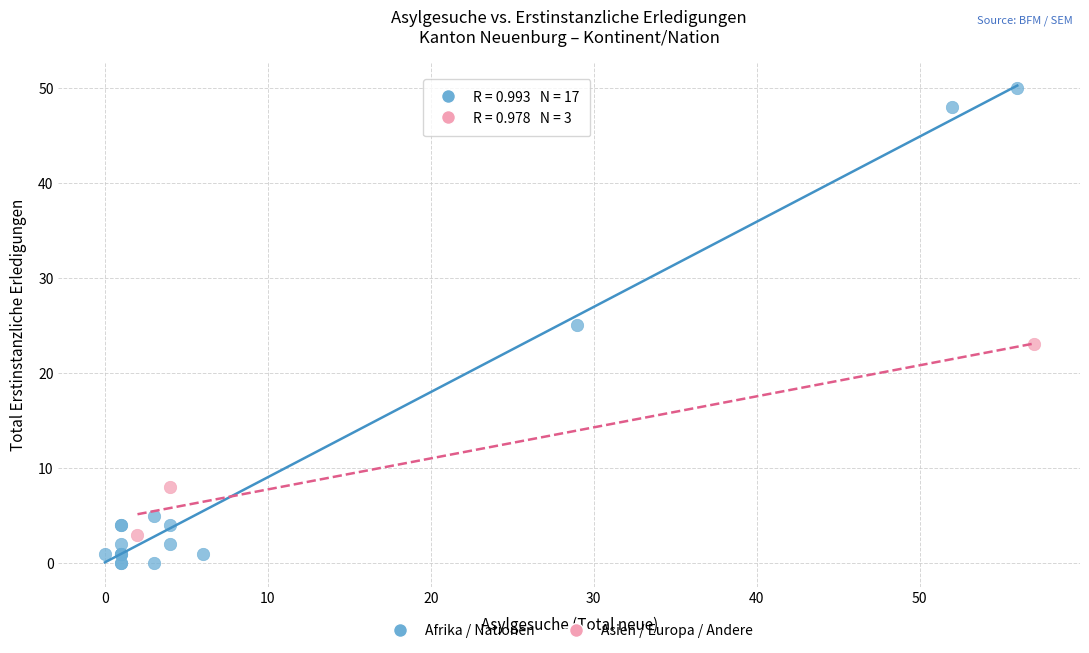

What are all the series names shown in the legend?

Afrika / Nationen, Asien / Europa / Andere